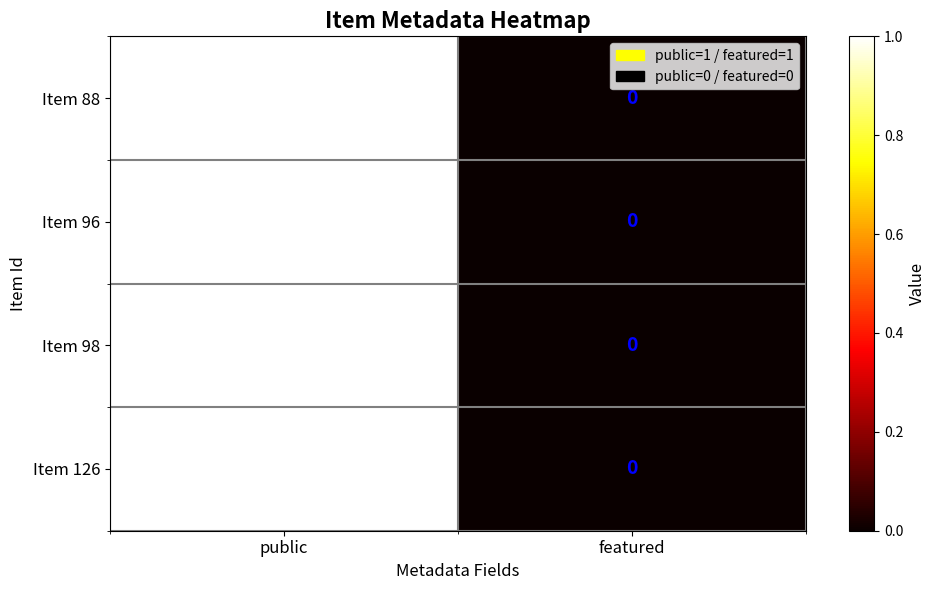

True or false: Item 88 has a value of 1 at public.

True